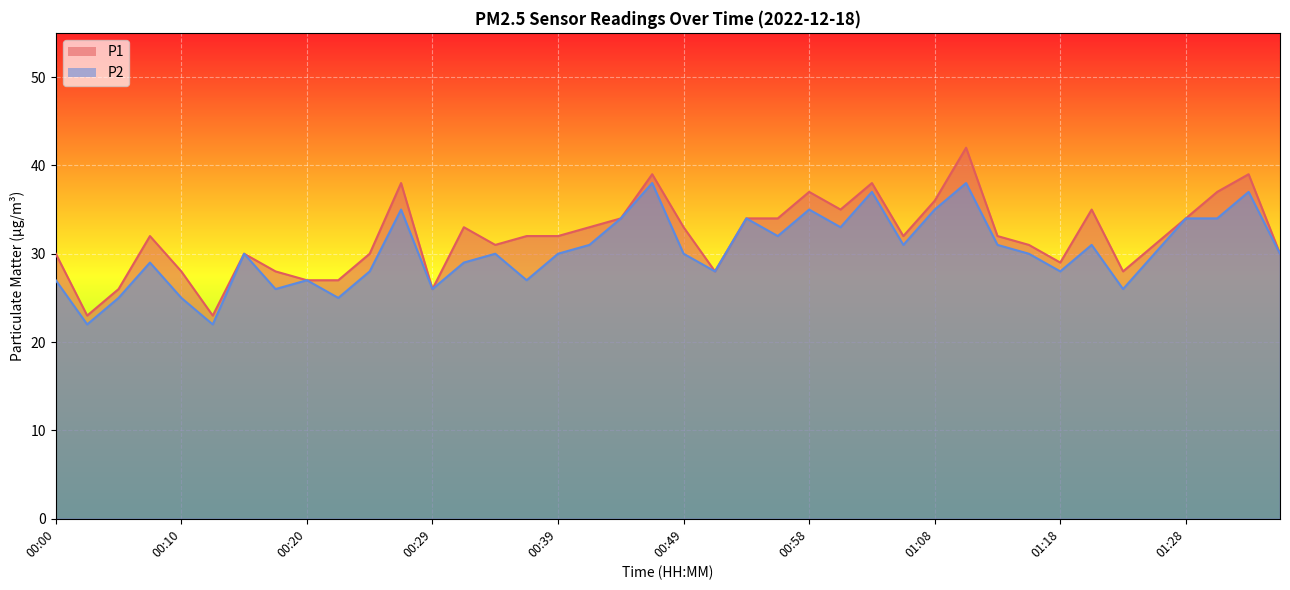

How many data points in P2 are above 30?

17